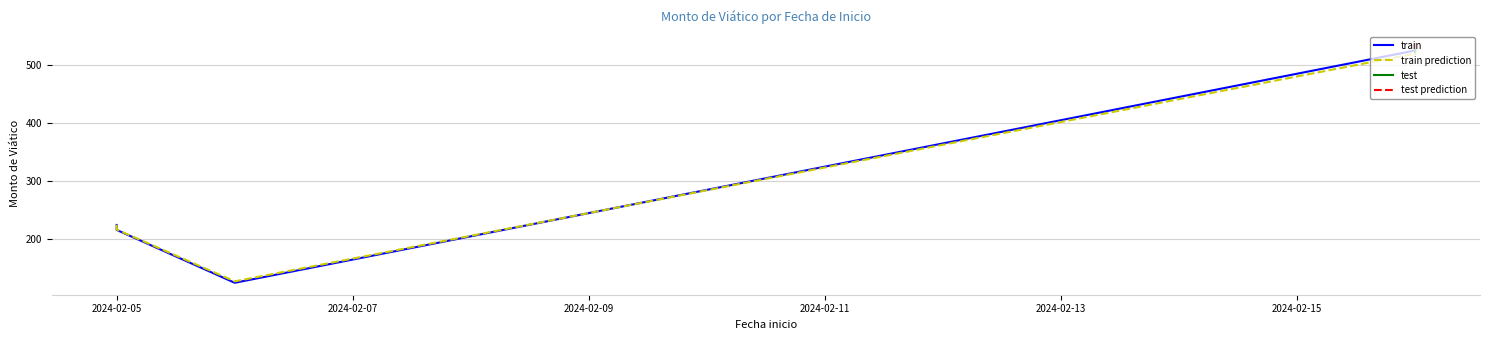

List the labels in order of value, largest first.

2024-02-16, 2024-02-16, 2024-02-16, 2024-02-05, 2024-02-05, 2024-02-06